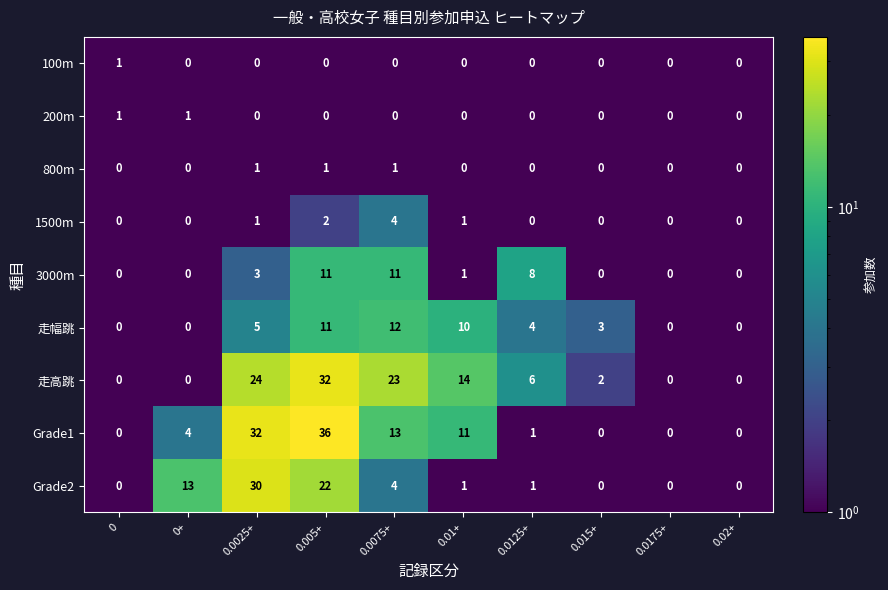

What is the average value of the 3000m series?

3